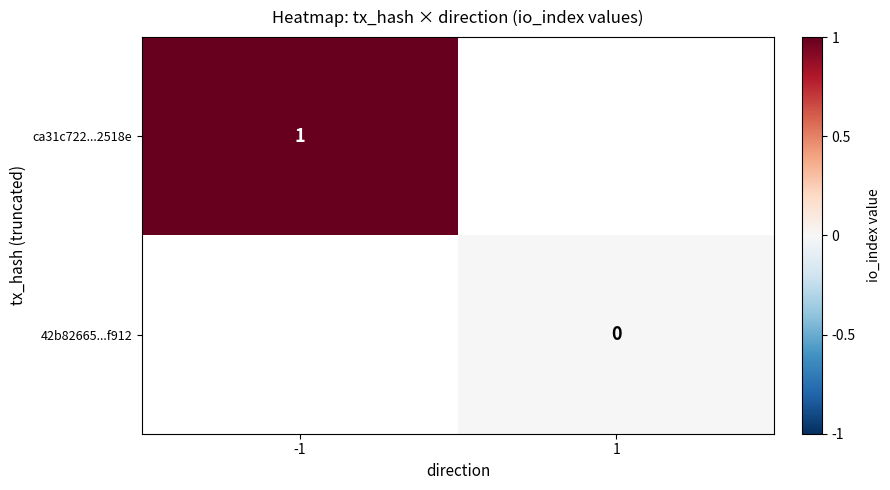

The value of ca31c722...2518e at -1 is 0. True or false?

False